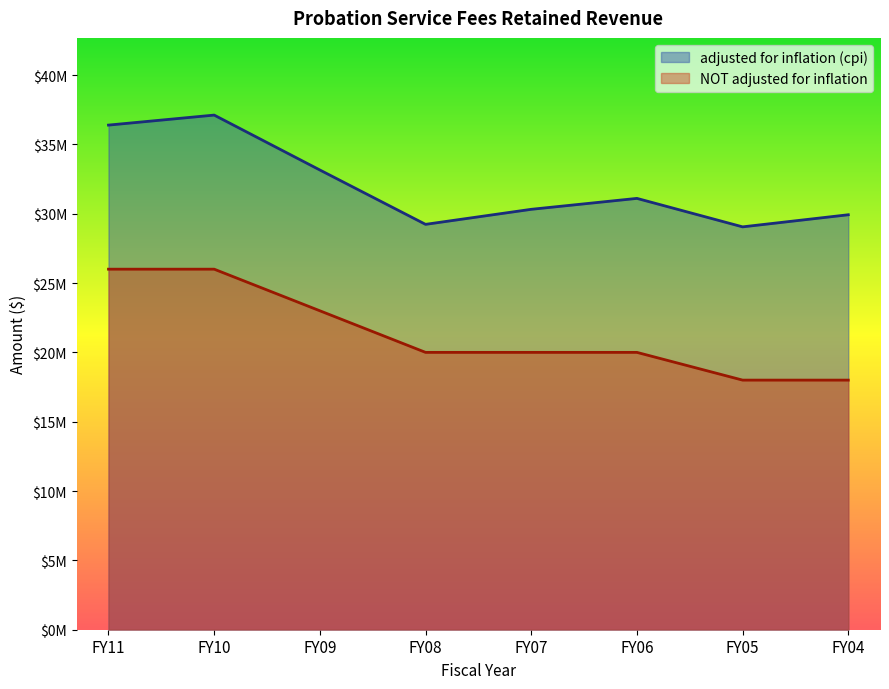

Count the NOT adjusted for inflation values in the range 20000000 to 26000000.

6